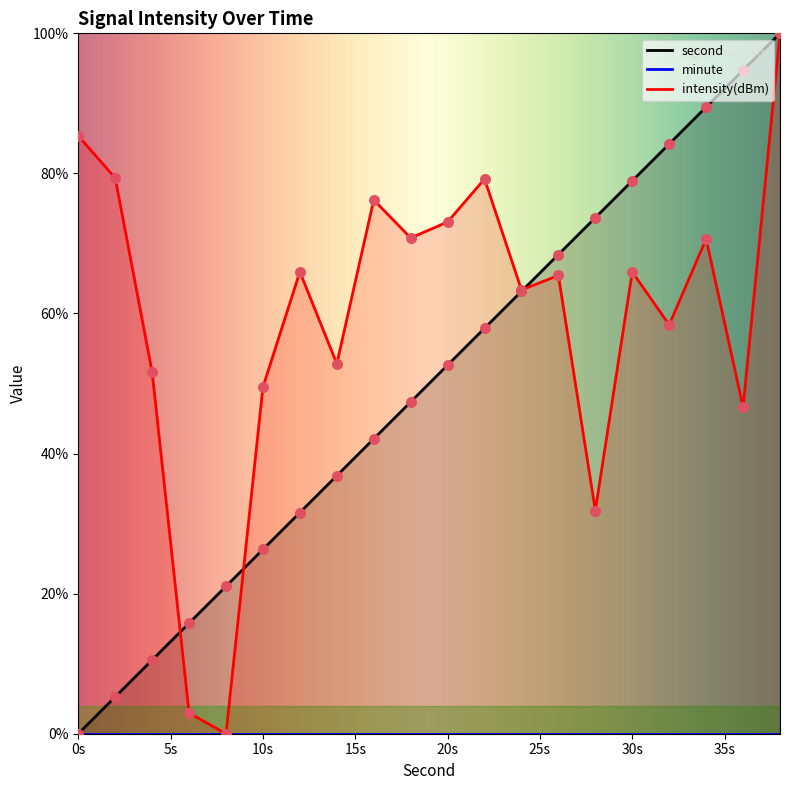

Which series reaches the minimum Y coordinate?

second